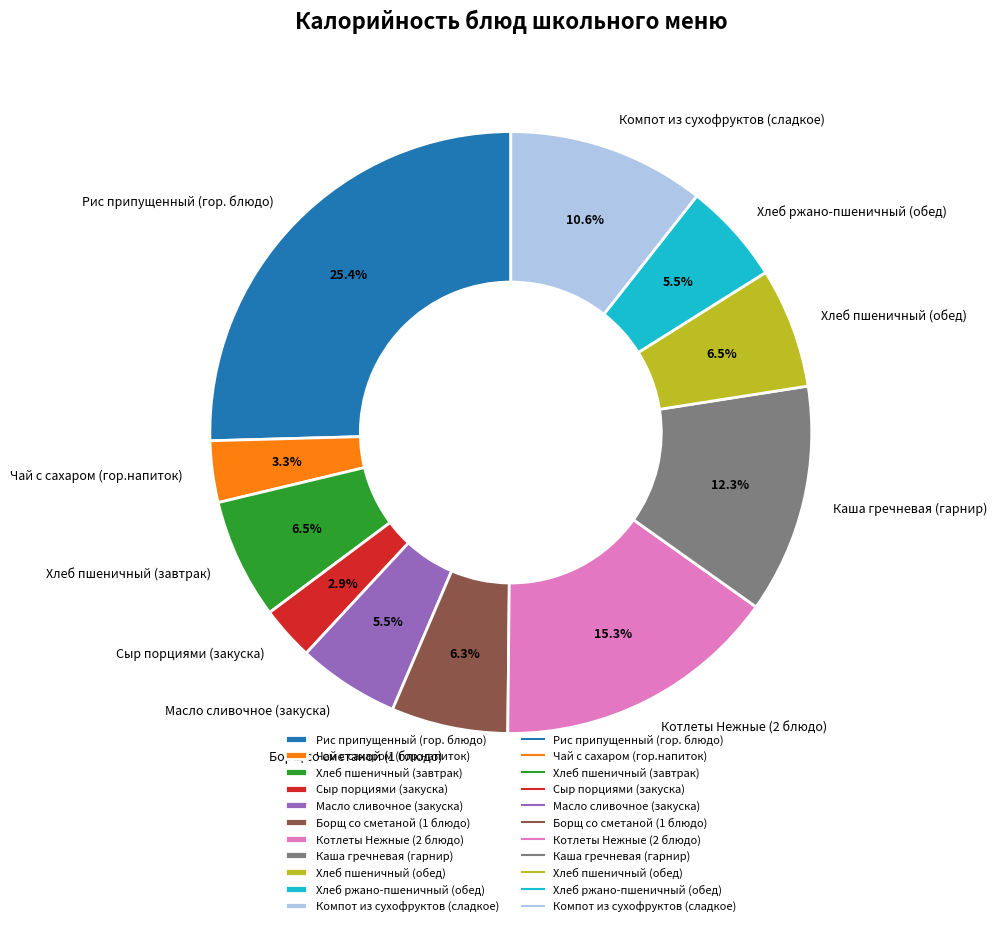

How many slices are in this pie chart?

11